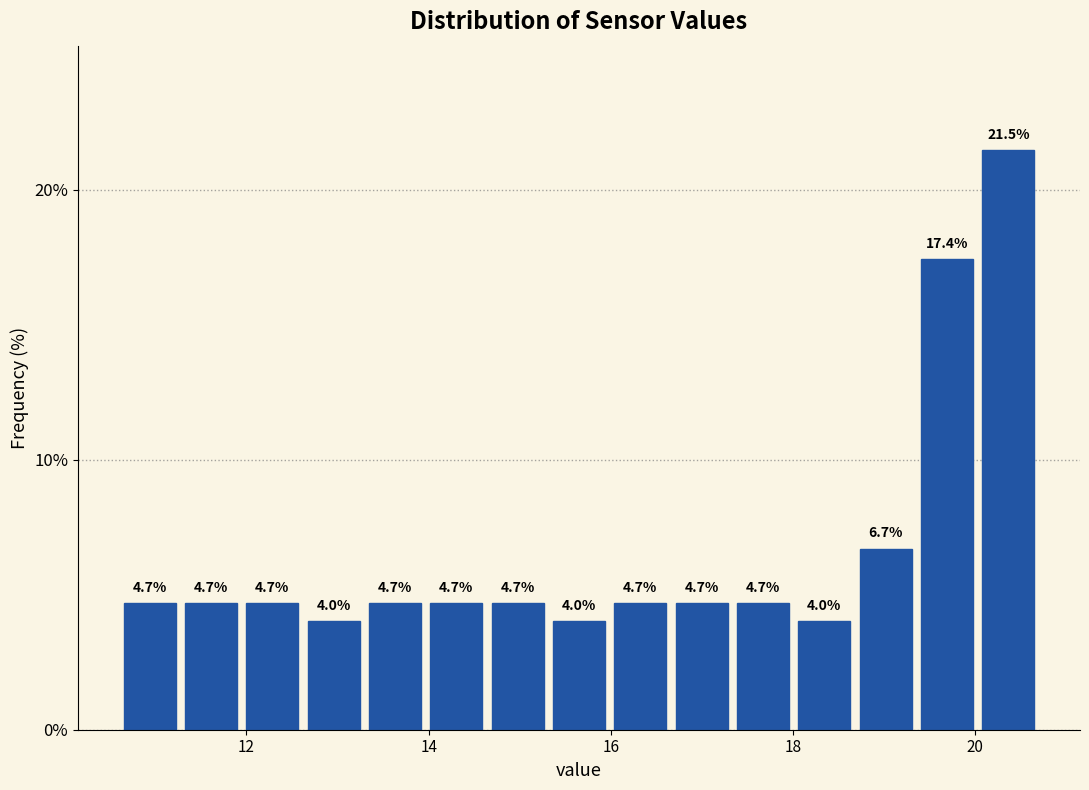

Around what value on the x-axis is the tallest bar? Give the approximate position of its centre, as read against the axis.

20.4